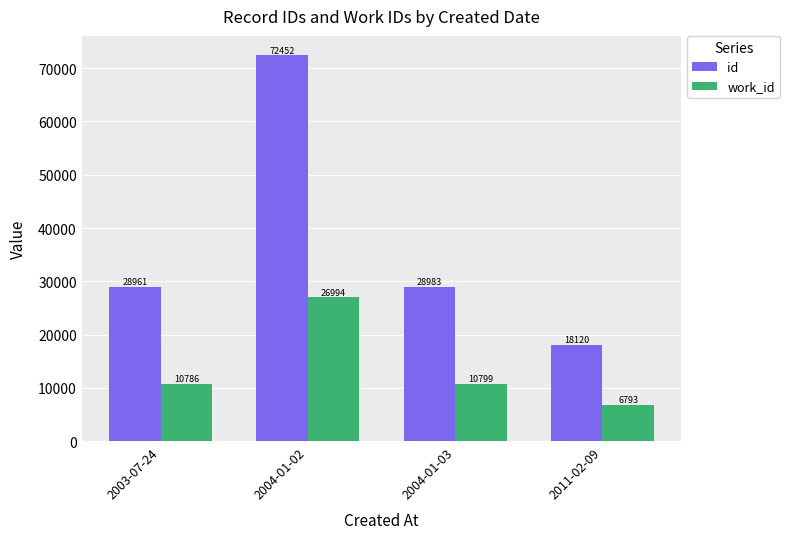

True or false: work_id has a value of 6104 at 2004-01-03.

False